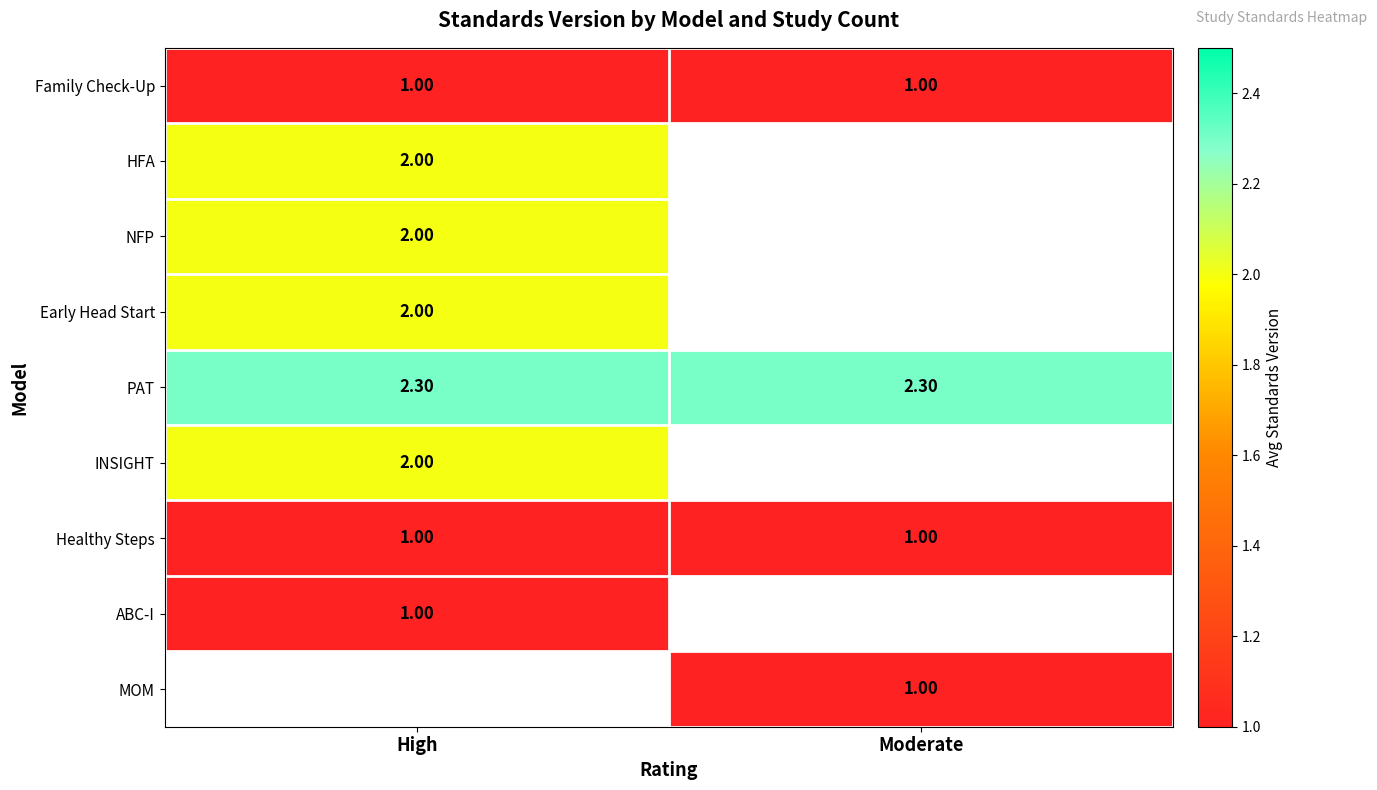

Which has a higher value, High or Moderate?

High